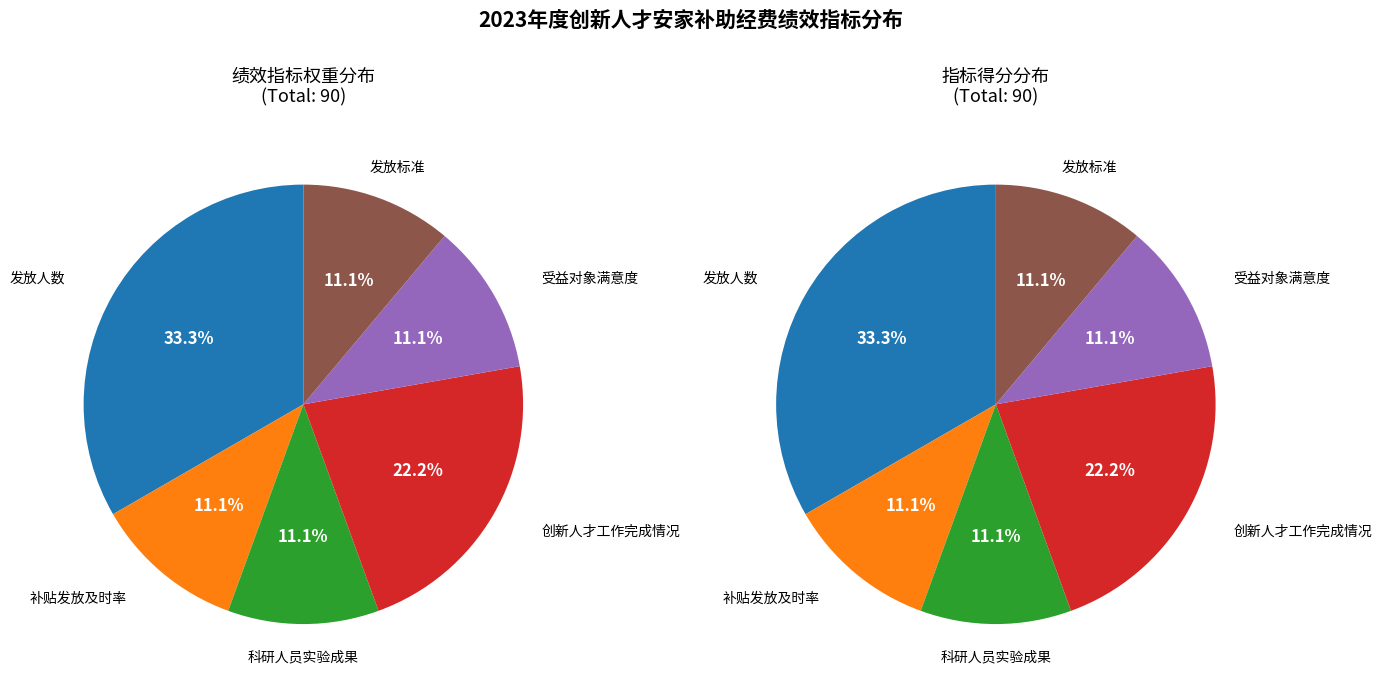

How much of the chart is everything except 补贴发放及时率?

88.9%